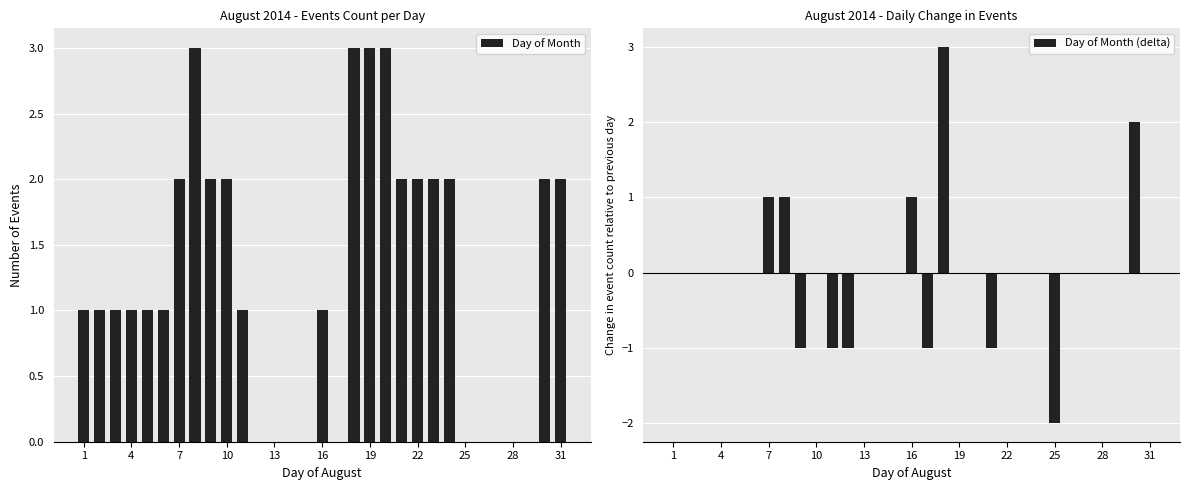

How many categories are shown in the chart?

31